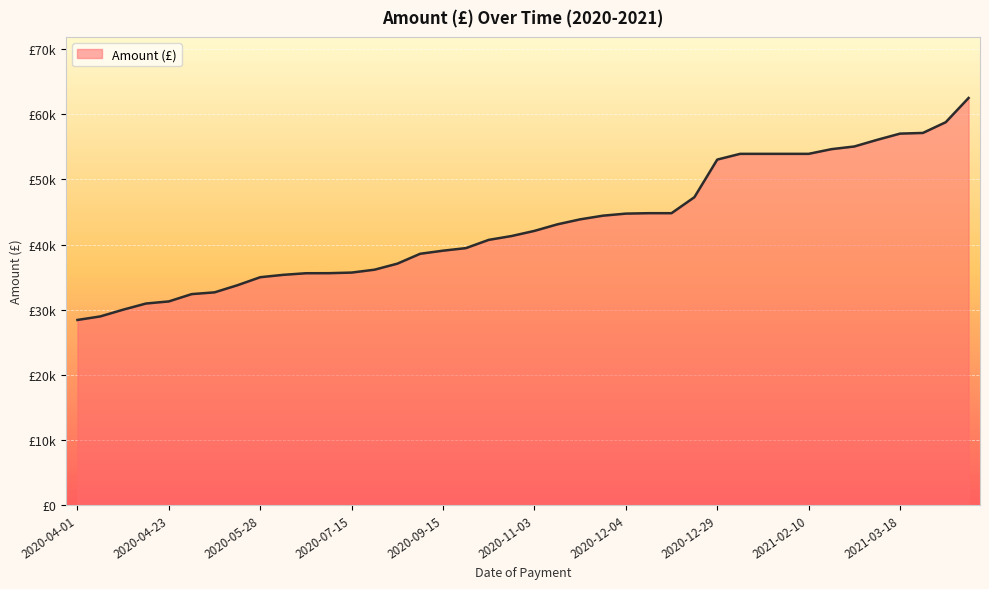

Reading left to right, list all the values displayed in this chart.

2020-04-01=28420.1	2020-04-03=28963.0	2020-04-16=30000.0	2020-04-21=30944.6	2020-04-23=31268.5	2020-05-05=32390.7	2020-05-06=32661.5	2020-05-06=33752.1	2020-05-28=34987.2	2020-06-04=35350.0	2020-06-12=35598.0	2020-07-08=35605.5	2020-07-15=35699.6	2020-07-23=36140.4	2020-08-18=37068.4	2020-08-20=38588.8	2020-09-15=39063.6	2020-09-21=39456.5	2020-10-14=40724.6	2020-10-20=41314.8	2020-11-03=42104.3	2020-11-16=43105.8	2020-11-17=43877.7	2020-12-02=44443.2	2020-12-04=44757.9	2020-12-14=44824.8	2020-12-14=44824.8	2020-12-18=47280.0	2020-12-29=53057.8	2021-01-12=53940.0	2021-01-14=53940.0	2021-01-20=53940.0	2021-02-10=53940.0	2021-02-18=54661.1	2021-03-05=55072.3	2021-03-08=56094.6	2021-03-18=57048.0	2021-03-24=57152.1	2021-03-25=58800.0	2021-03-29=62525.8